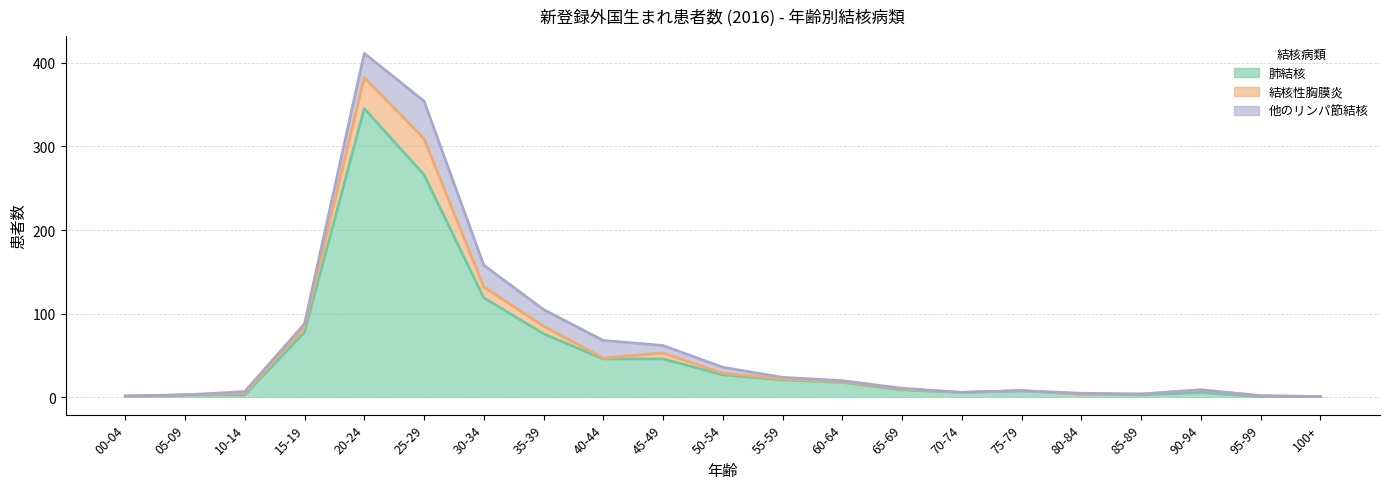

Which category has the lowest value across all series?

00-04